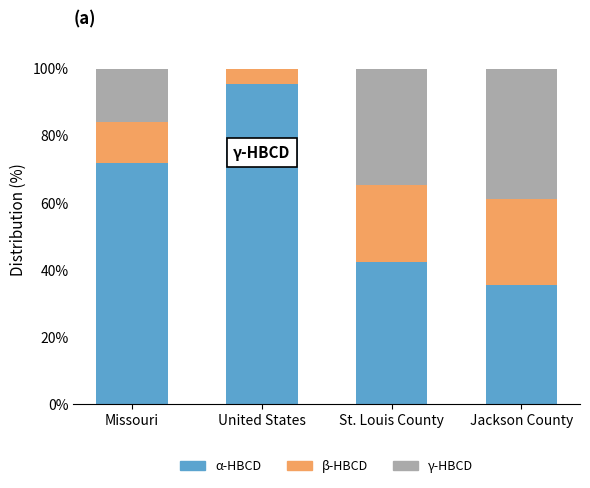

What is the total value across all series at Missouri?

100.0